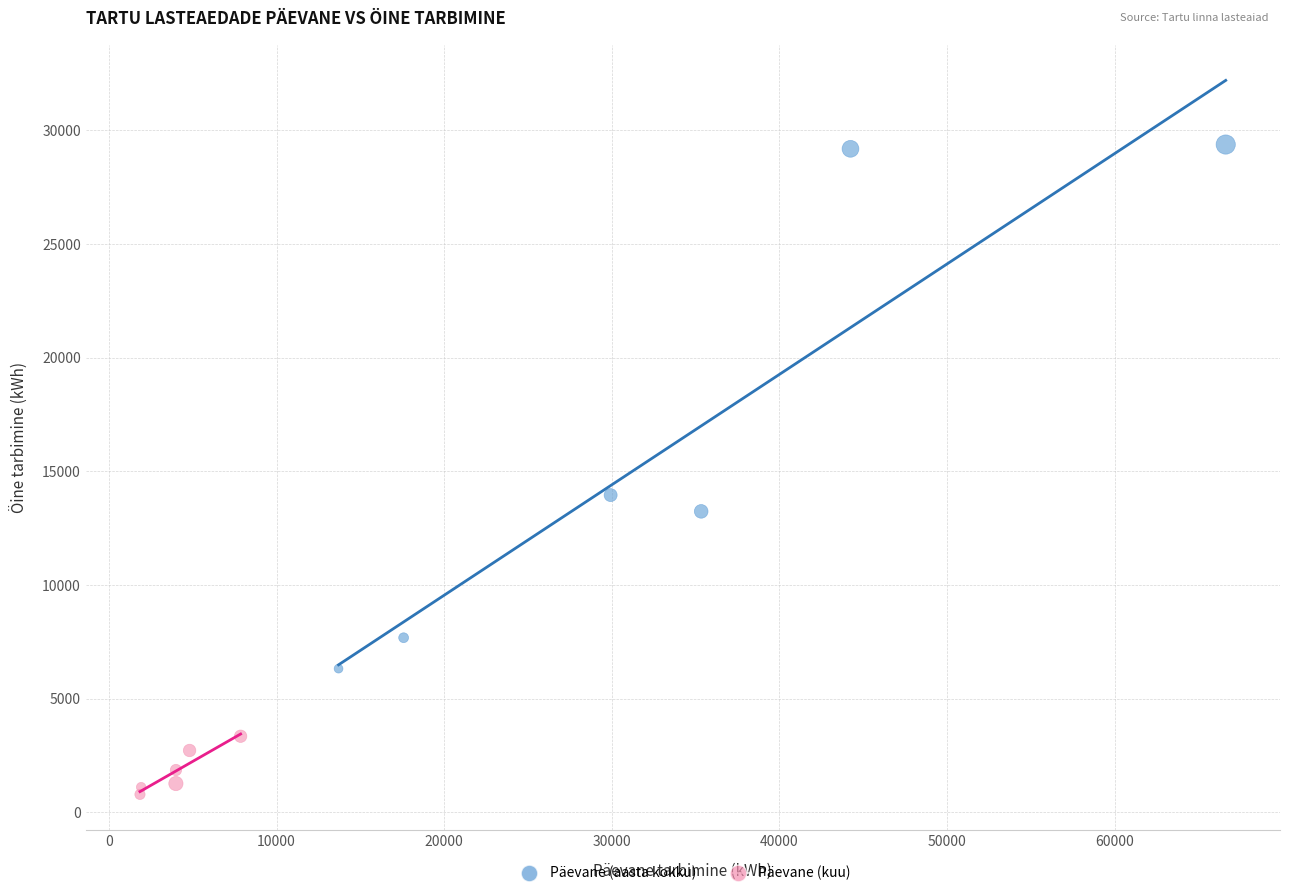

Which series has the largest Y range (max minus min)?

Päevane (aasta kokku)